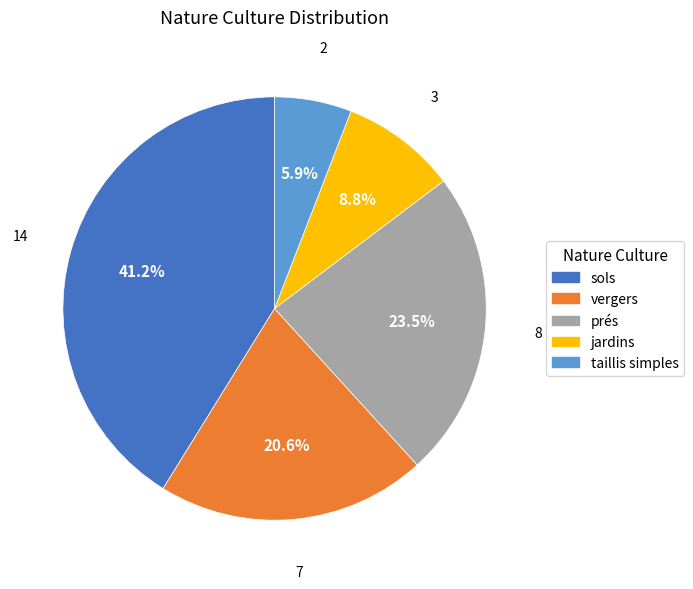

Which has a higher value, vergers or jardins?

vergers